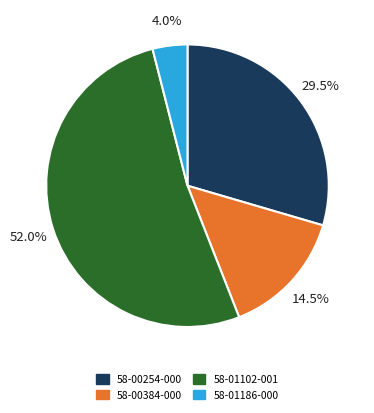

Which slice represents more than half of the pie?

58-01102-001